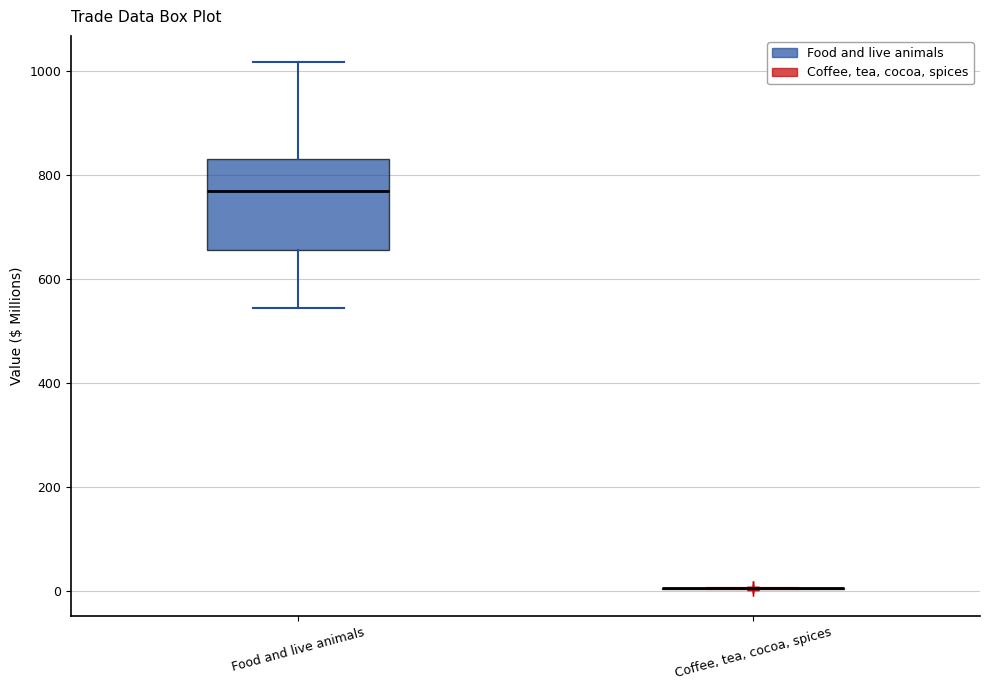

Reading left to right, transcribe this box plot: for each box, give where its median line is, the range the box spans, and where its two whiskers end, as read against the y-axis. The values are not printed on the chart, so give them approximately, as read against the axis.

Food and live animals: median 760, box 660 to 820, whiskers 540 to 1020
Coffee, tea, cocoa, spices: box collapsed to a line at 0, whiskers 0 to 0